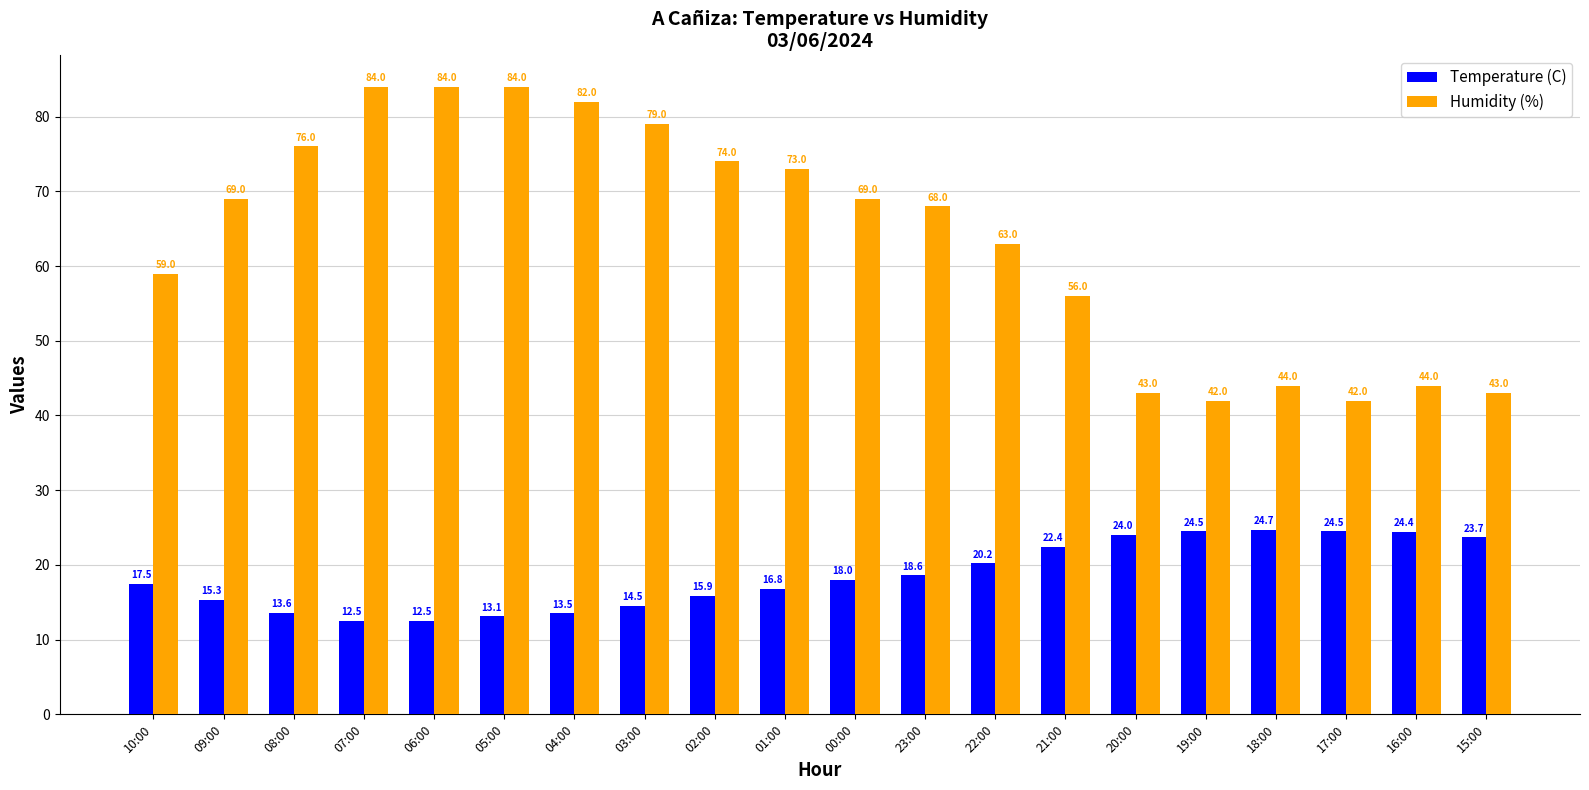

What are all the series names shown in the legend?

Temperature (C), Humidity (%)